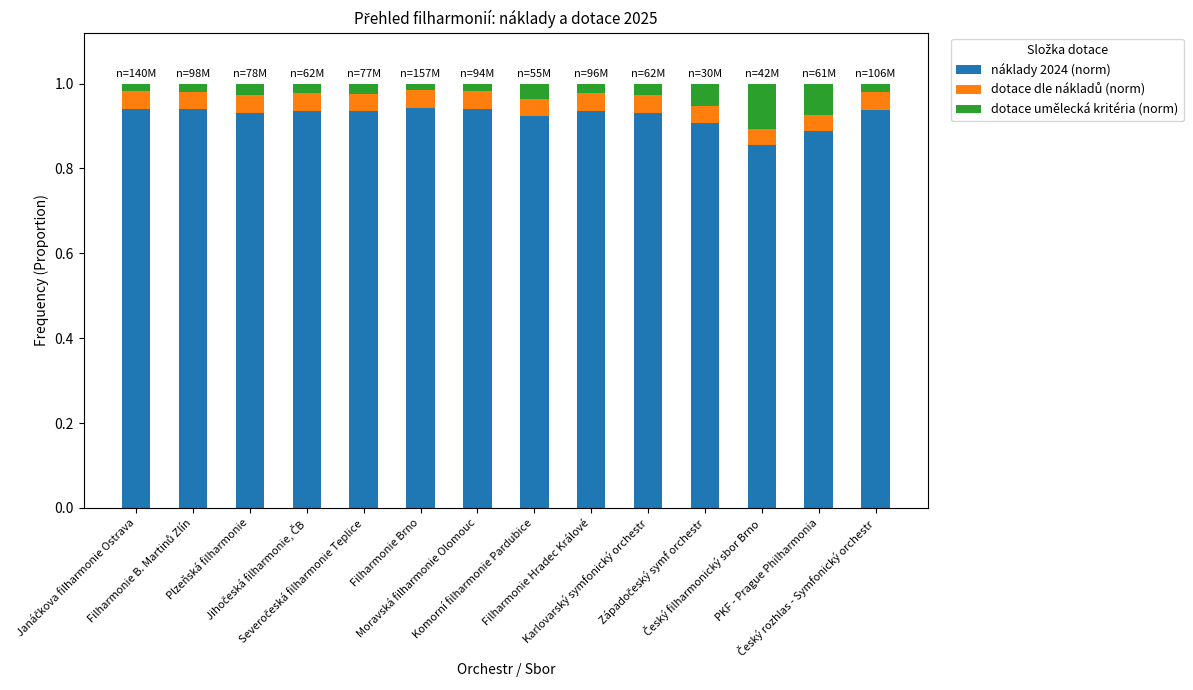

What is the maximum value for náklady 2024 (norm)?

0.9